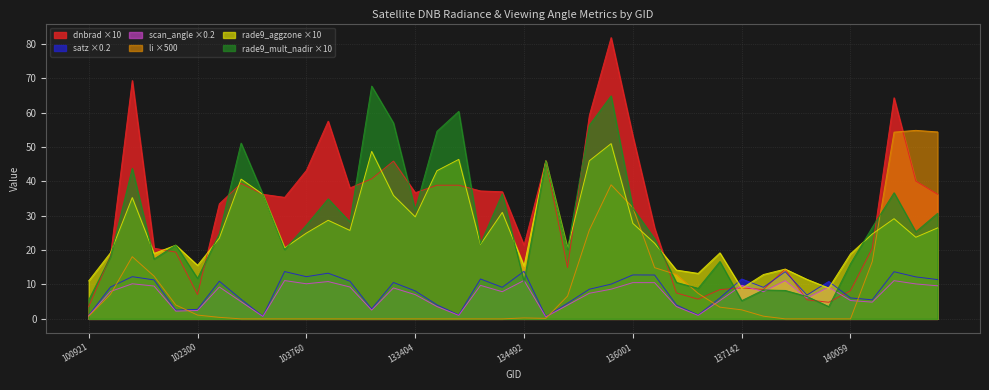

How many lines are shown in the chart?

6